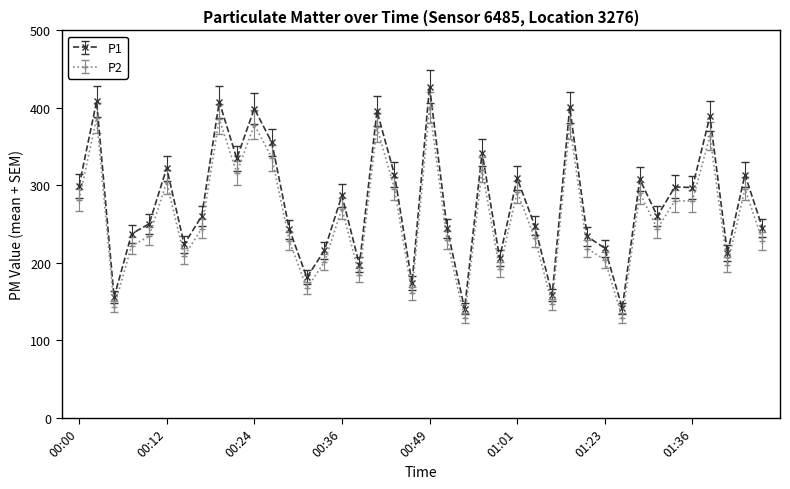

List the series in order of their peak value, highest first.

P1, P2